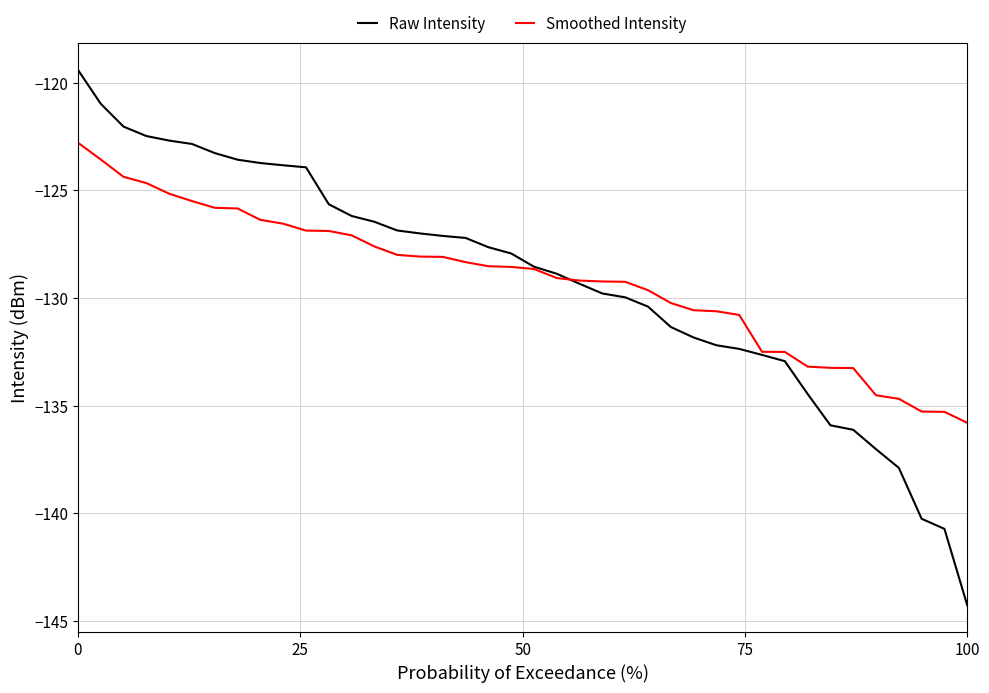

Rank the series by their maximum value, from lowest to highest.

Smoothed Intensity, Raw Intensity